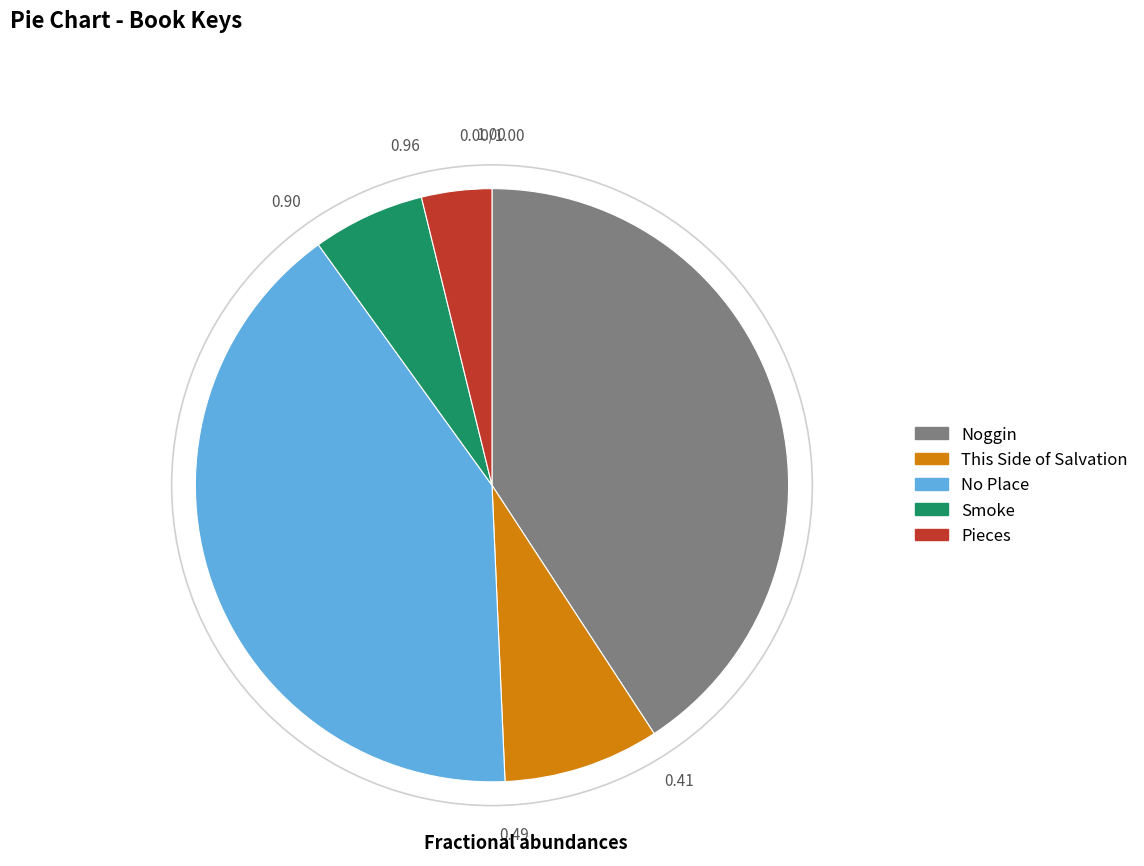

The Smoke slice represents 1% of the pie. True or false?

False